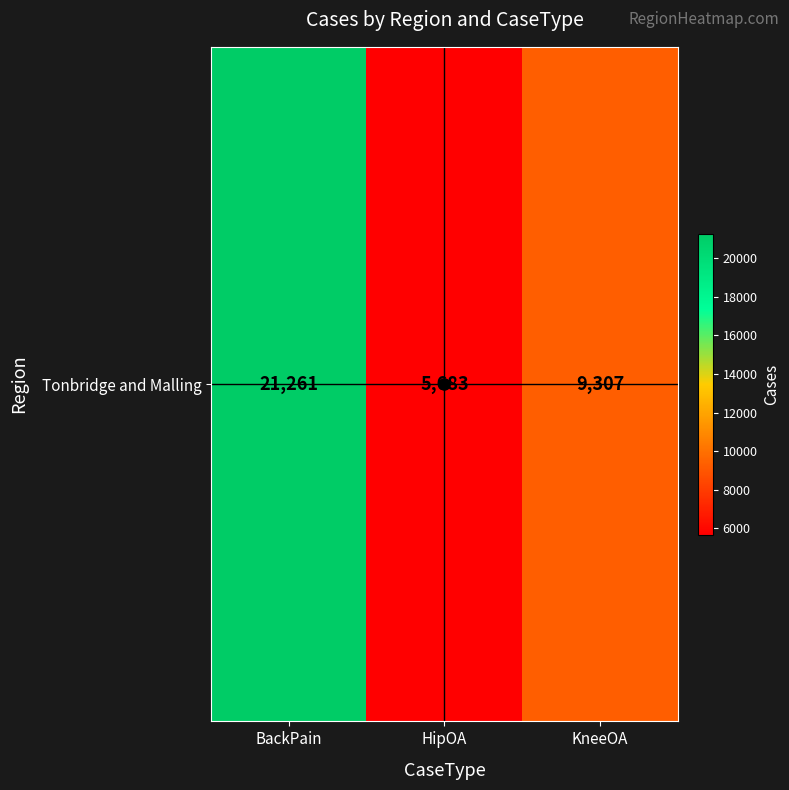

The chart shows a value of 3915 at HipOA. True or false?

False